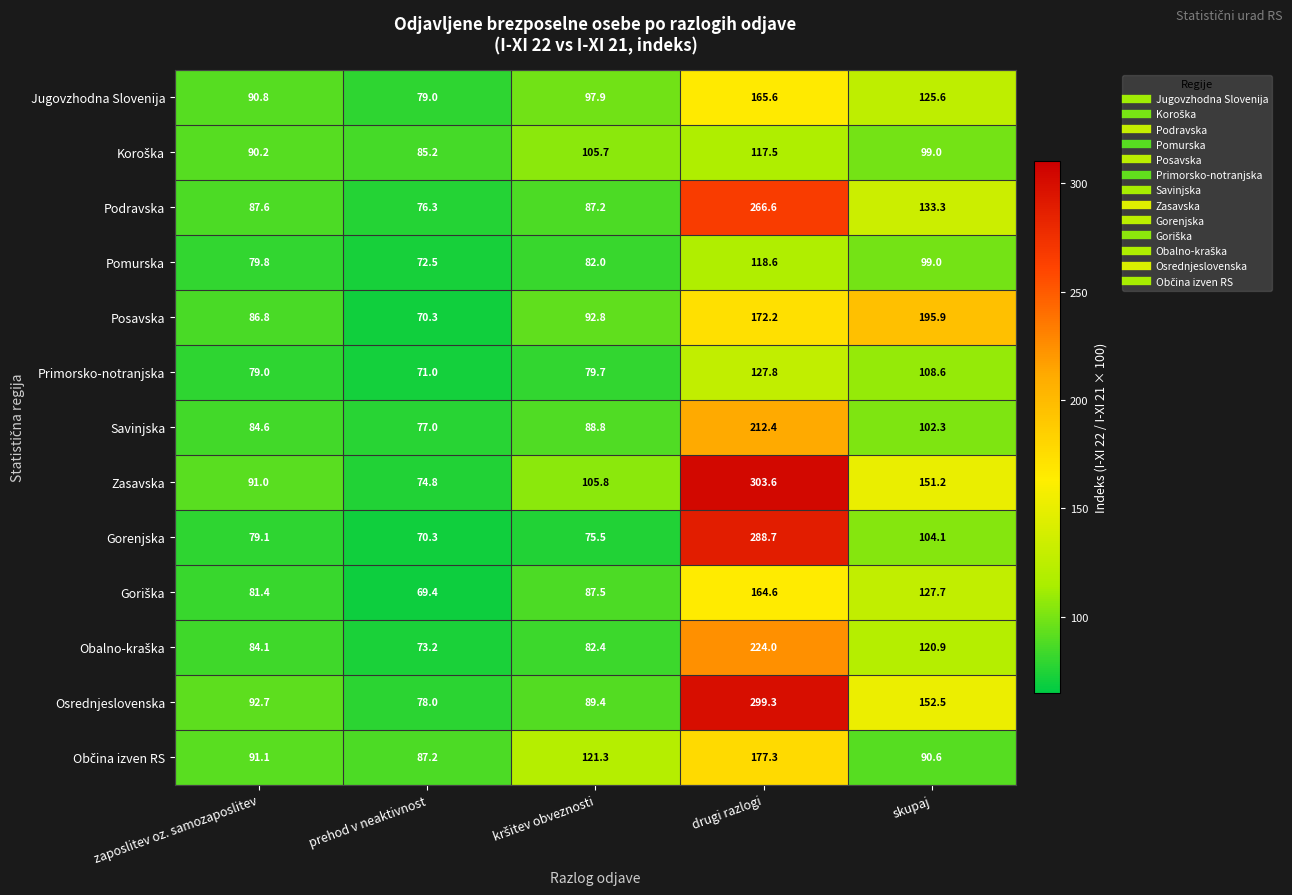

The Zasavska series shows 74.8 at prehod v neaktivnost. True or false?

True